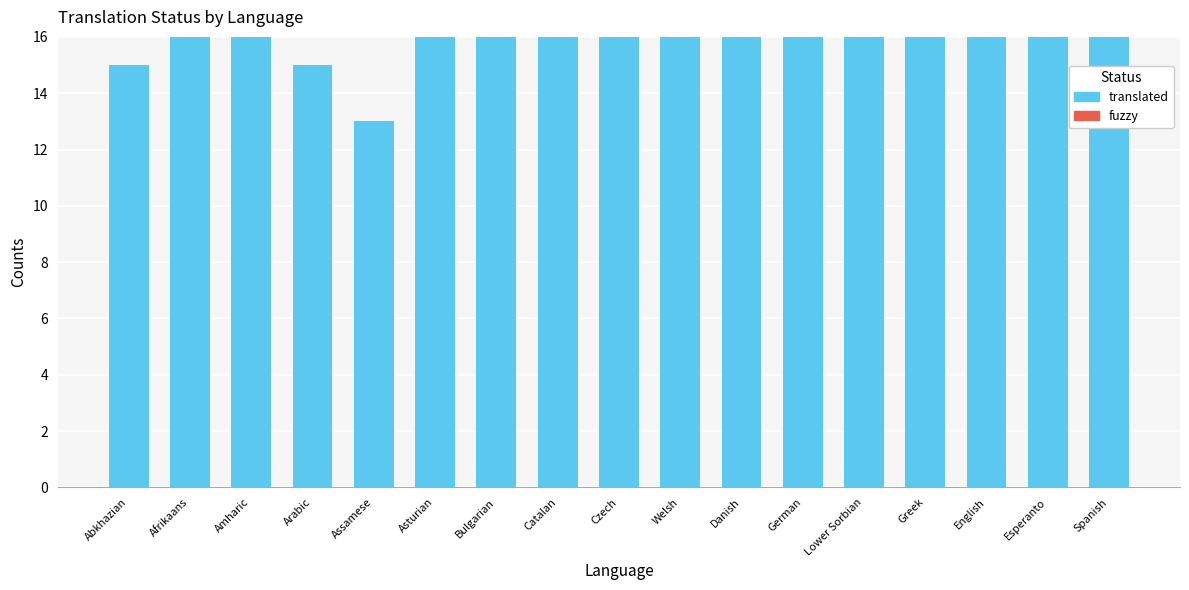

At which category does the chart reach its minimum across all series?

Assamese